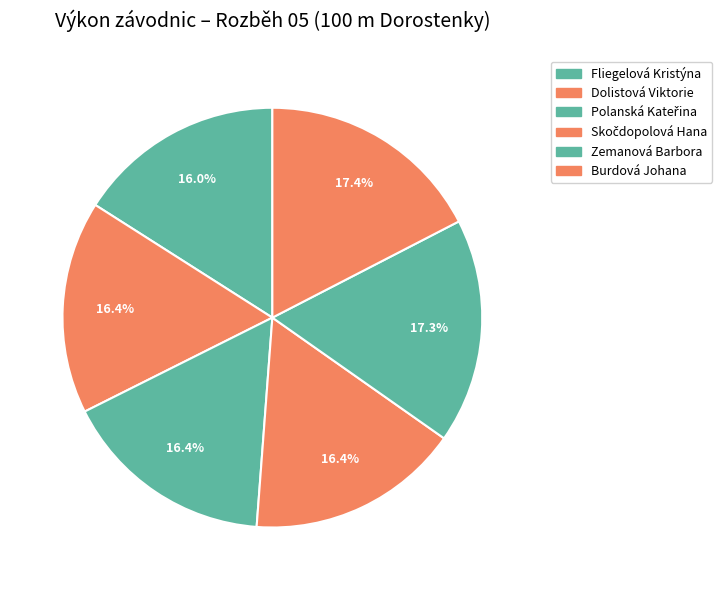

Does Dolistová Viktorie account for over 50% of the chart?

No